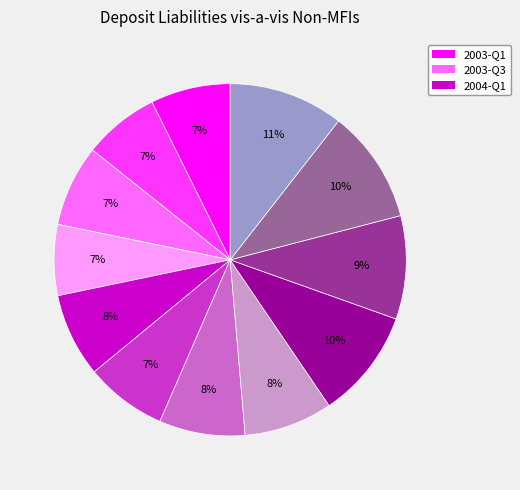

Count the number of slices in the pie.

12